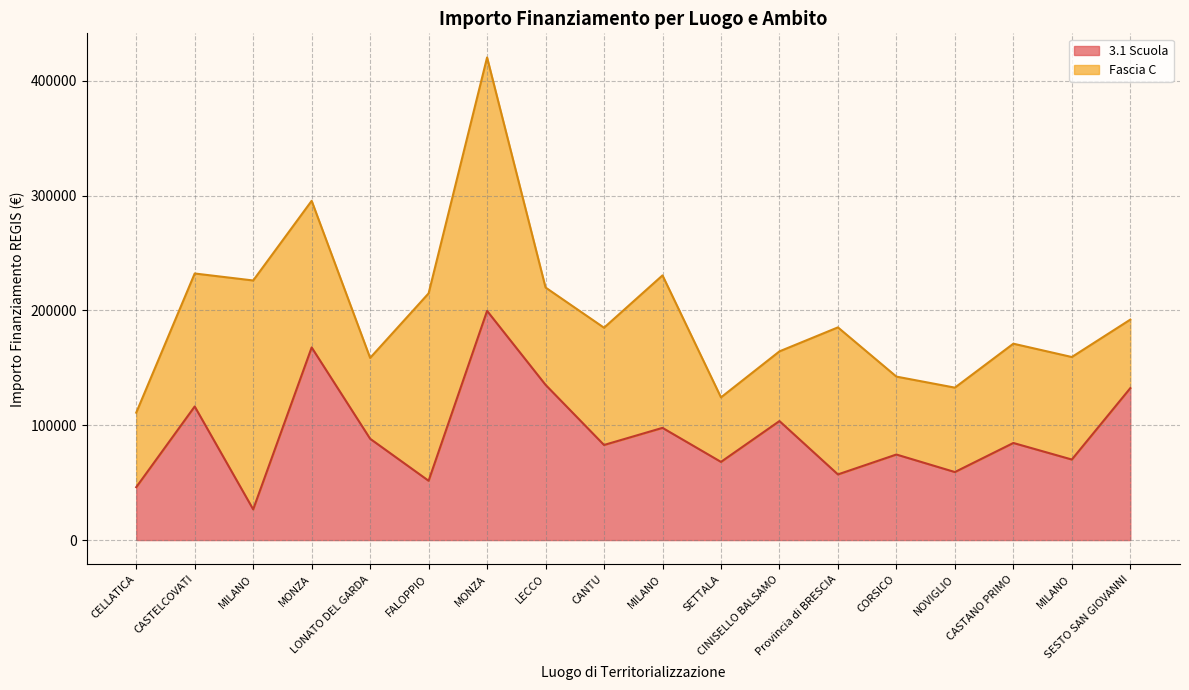

What is the change in value from MONZA to NOVIGLIO?

-108495.8